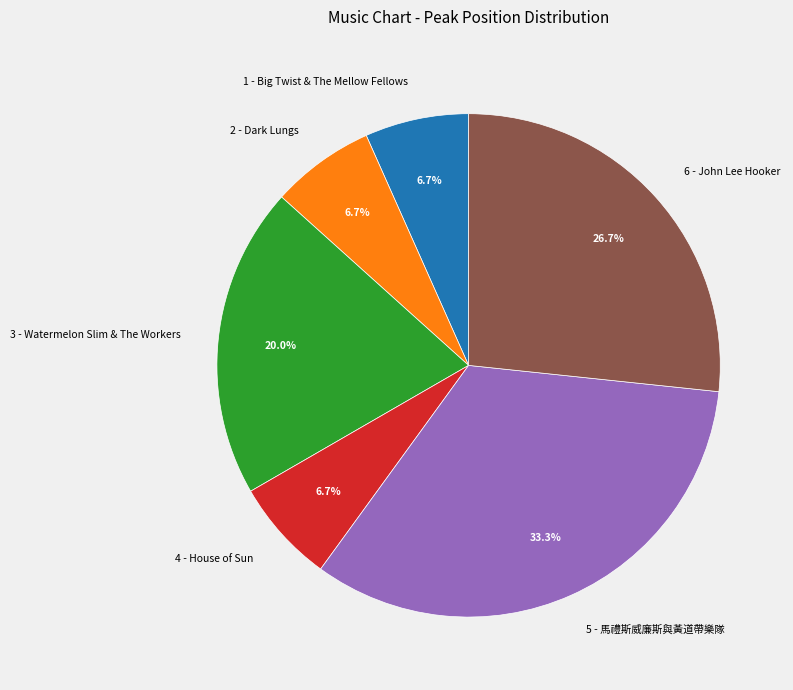

Do 2 - Dark Lungs and 5 - 馬禮斯威廉斯與黃道帶樂隊 together represent more than half of the pie?

No